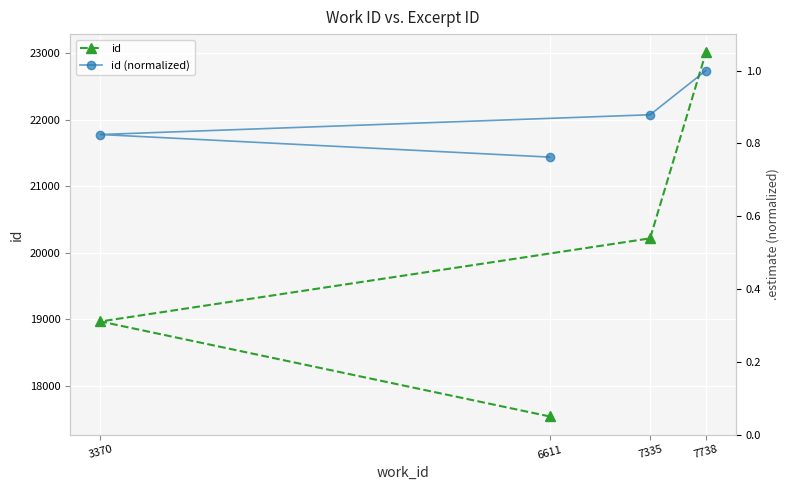

What is the average value of the id series?

19934.5